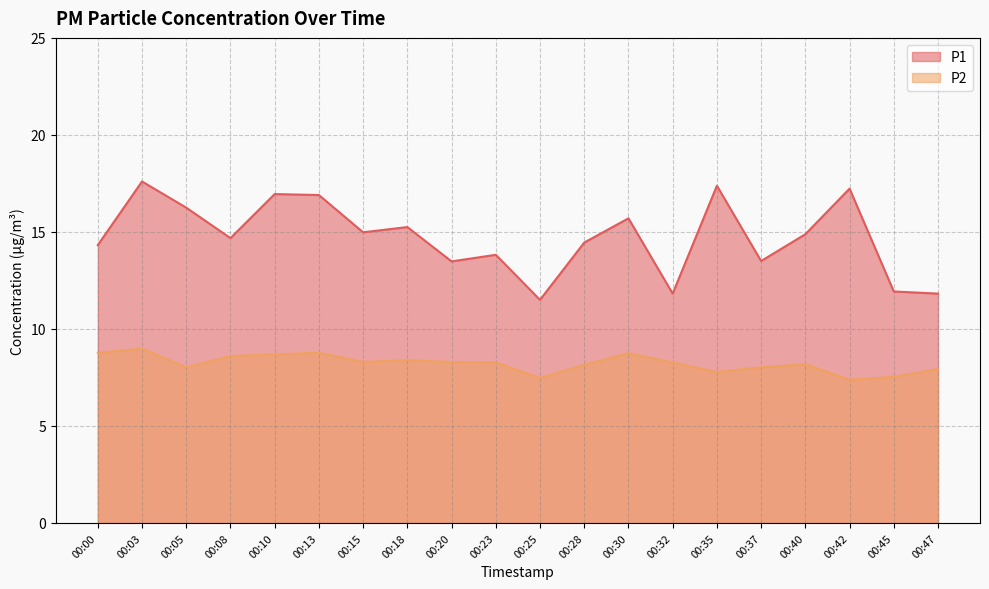

Reading left to right, extract all data points from this chart.

P1: 14.3	17.6	16.2	14.7	16.9	16.9	15.0	15.2	13.5	13.8	11.5	14.4	15.7	11.8	17.4	13.5	14.9	17.2	11.9	11.8
P2: 8.8	9.0	8.0	8.6	8.7	8.8	8.3	8.4	8.3	8.3	7.5	8.2	8.8	8.3	7.8	8.0	8.2	7.4	7.5	7.9